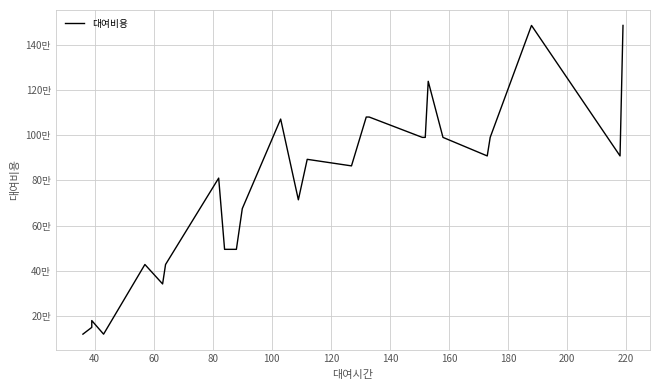

What is the sum of all values?

20424000